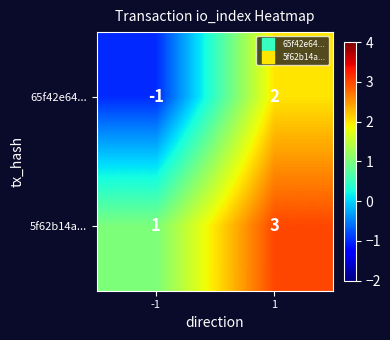

What is the difference between the maximum and minimum values in the 65f42e64... series?

3